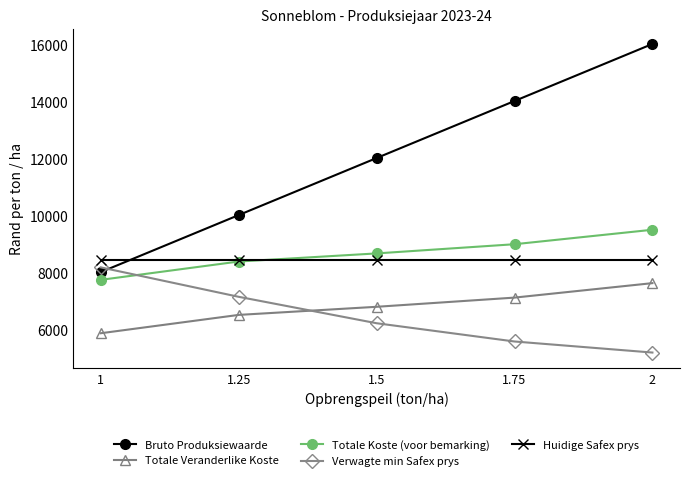

What is the value of the Totale Veranderlike Koste point at the 2nd from the left?

6509.8